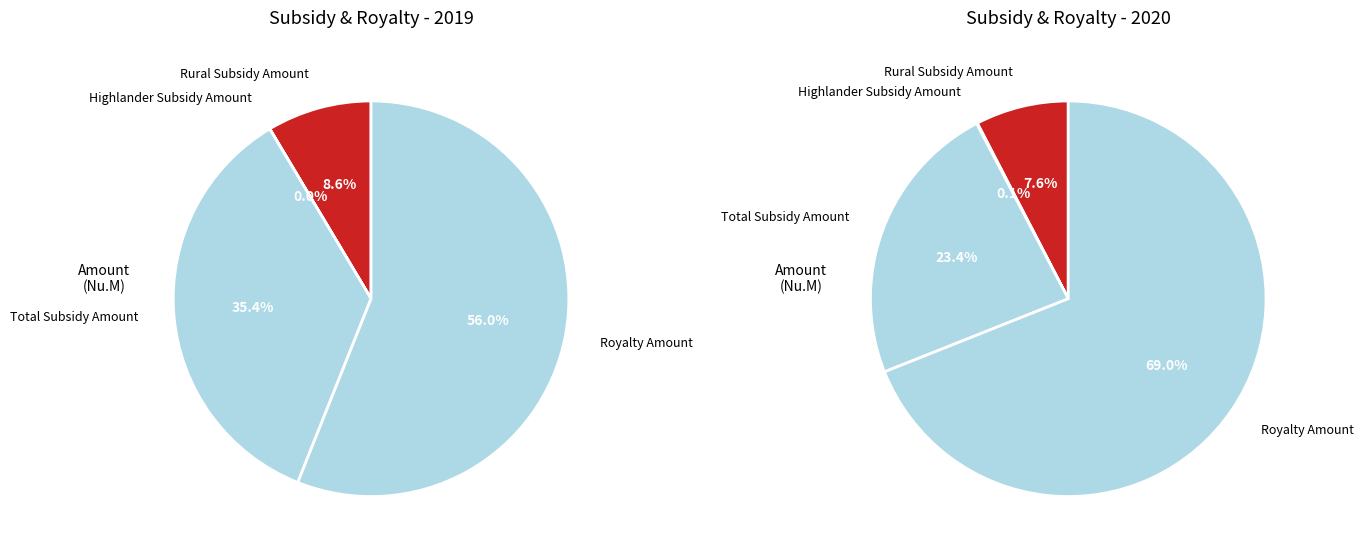

What percentage do Rural Subsidy Amount and Total Subsidy Amount together represent?

43.9%